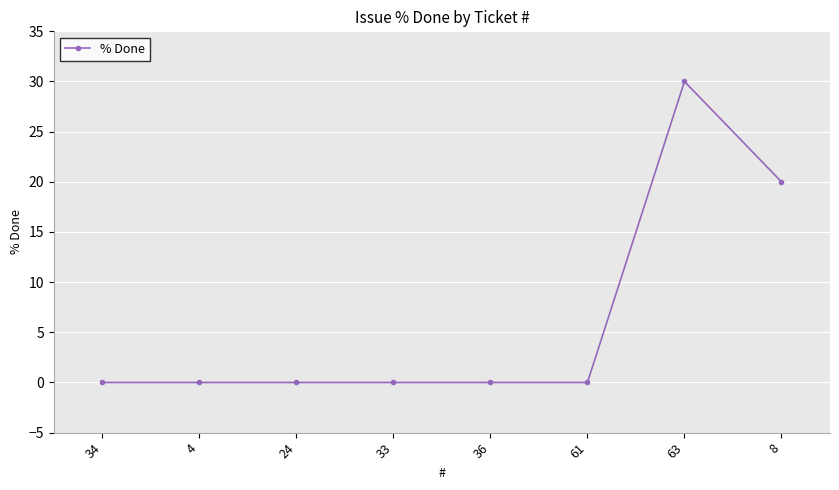

What is the label of the 6th point from the right?

24